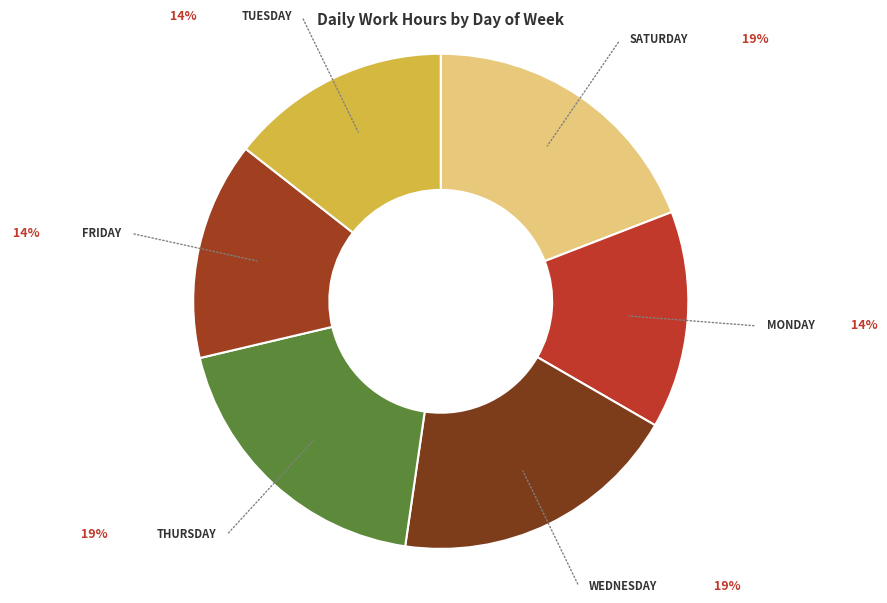

Count the number of slices in the pie.

6